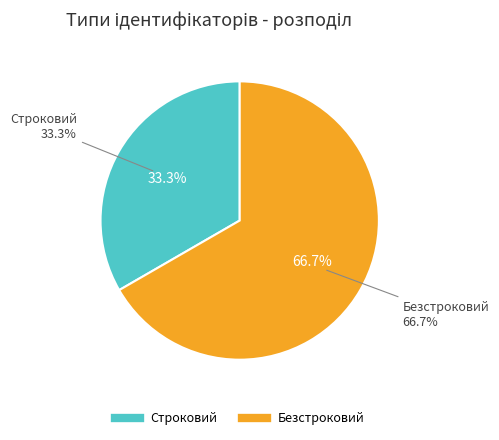

What is the smallest slice in the pie chart?

Строковий